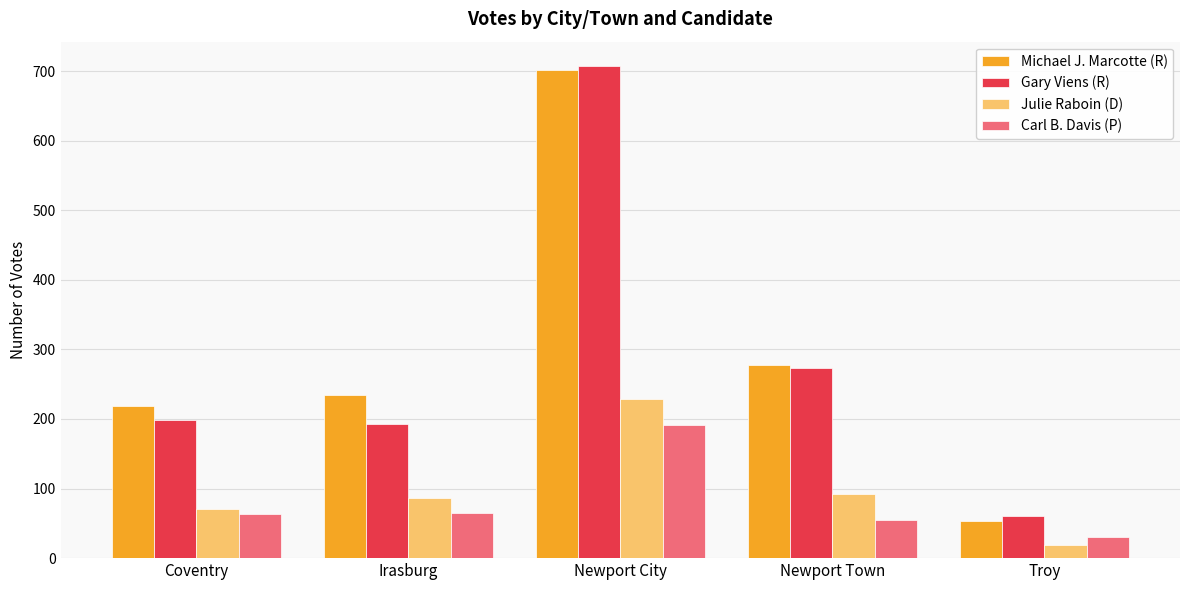

How many data points in Julie Raboin (D) are less than 86?

2